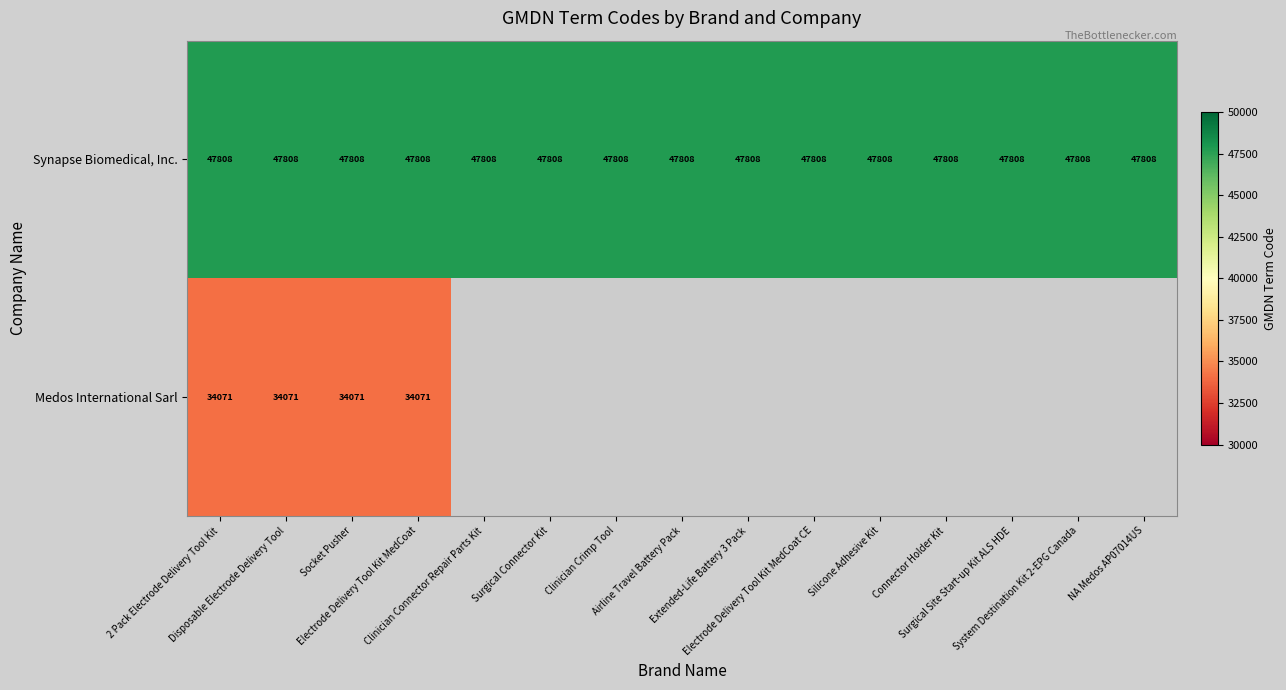

What is the average value of the Synapse Biomedical, Inc. series?

47808